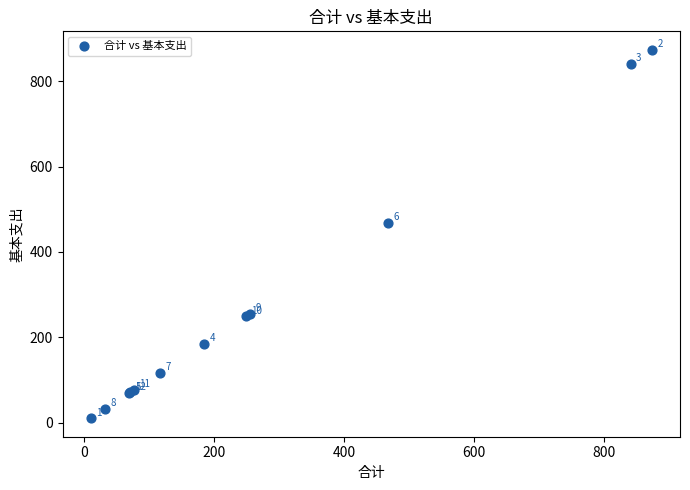

What Y value in the scatter plot is closest to 442?

467.4